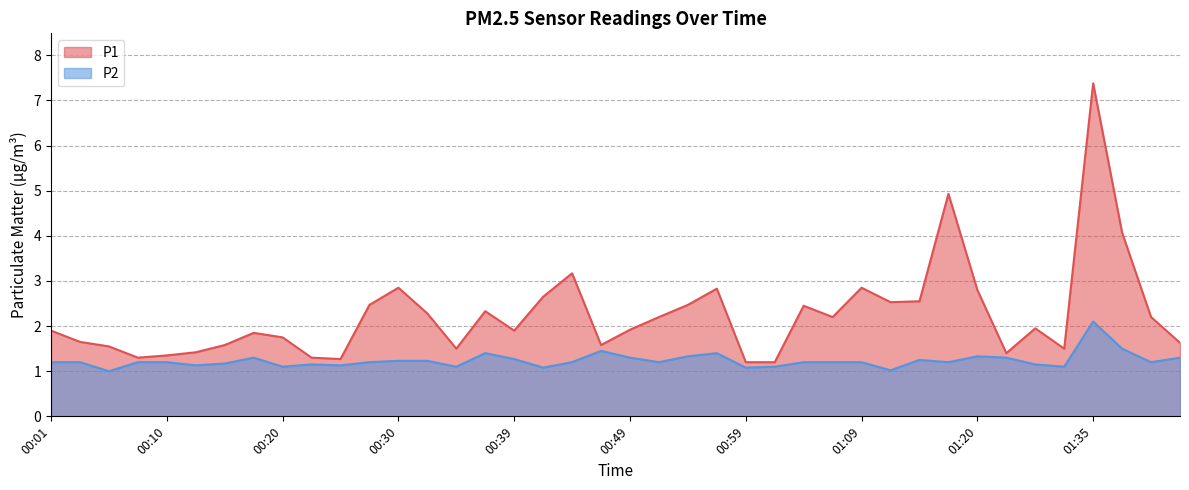

How many interior local peaks does the P1 series have?

10